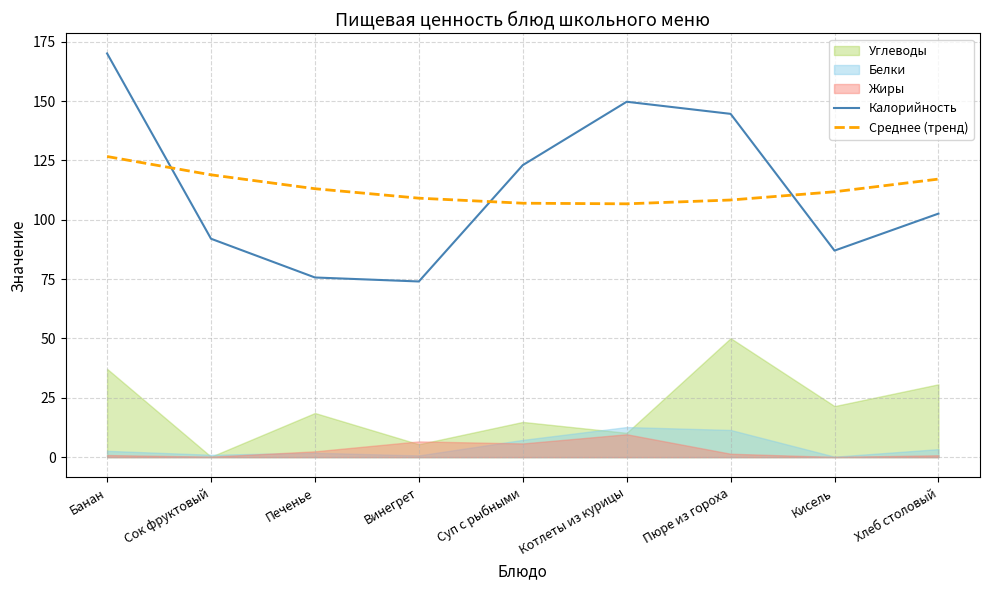

What is the approximate value of Среднее (тренд) at Суп с рыбными?

107.0